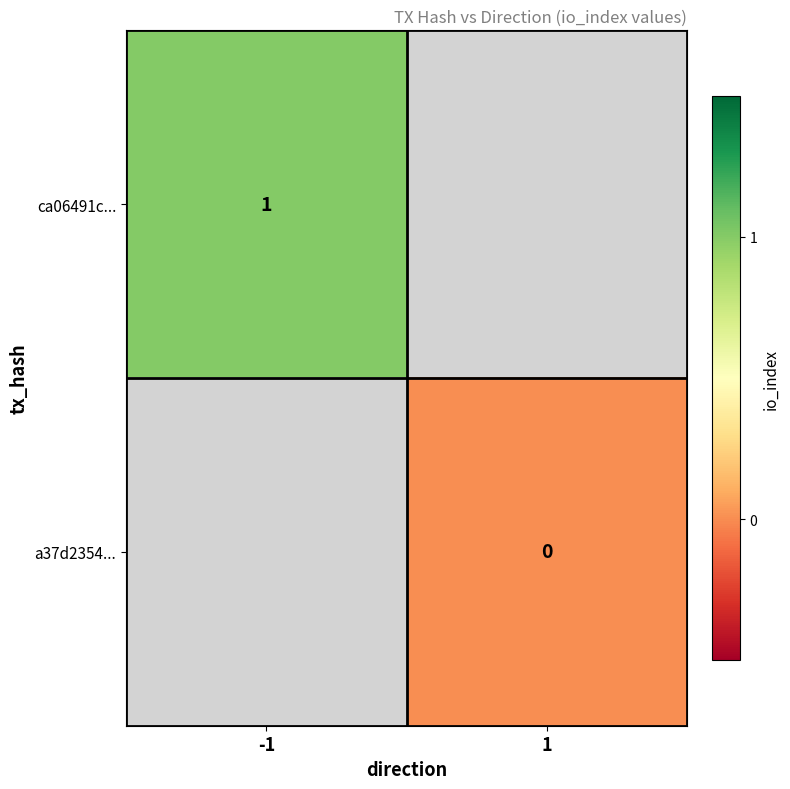

Is it true that ca06491c... equals 1 at -1?

True